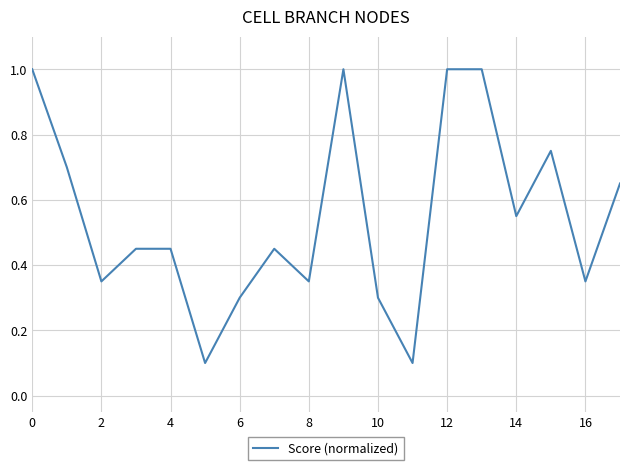

What is the maximum value shown in the chart?

1.0